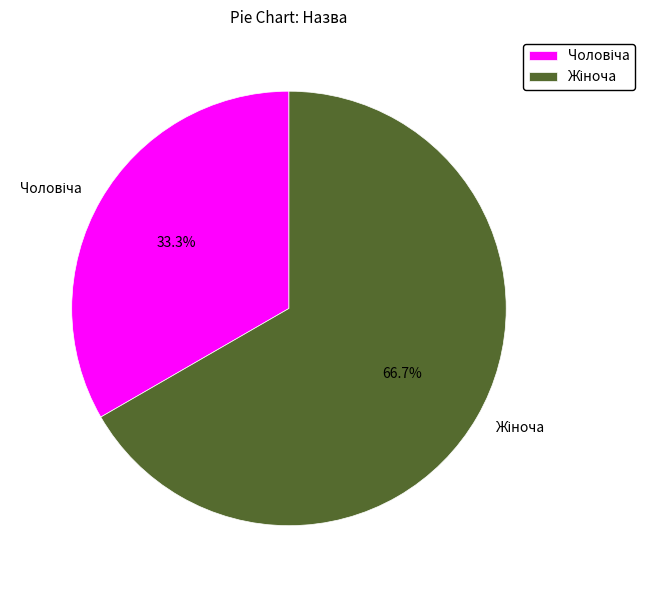

Is there any slice that represents more than half of the pie?

Yes